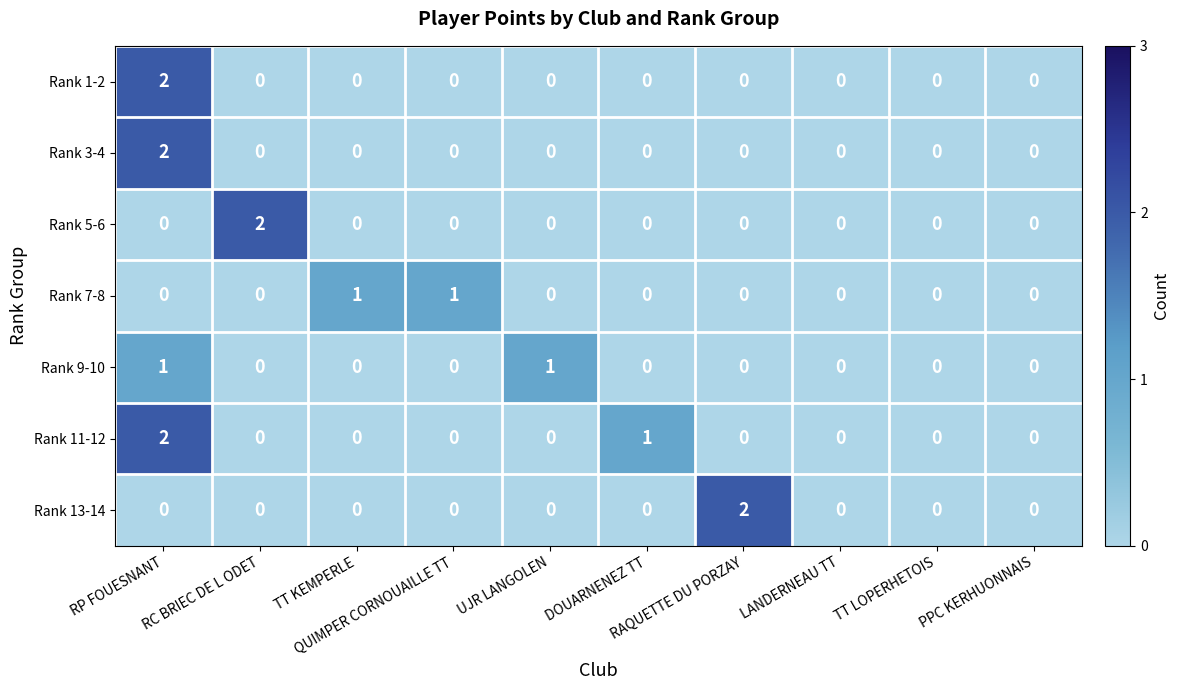

Which series has the largest total across all categories?

Rank 11-12